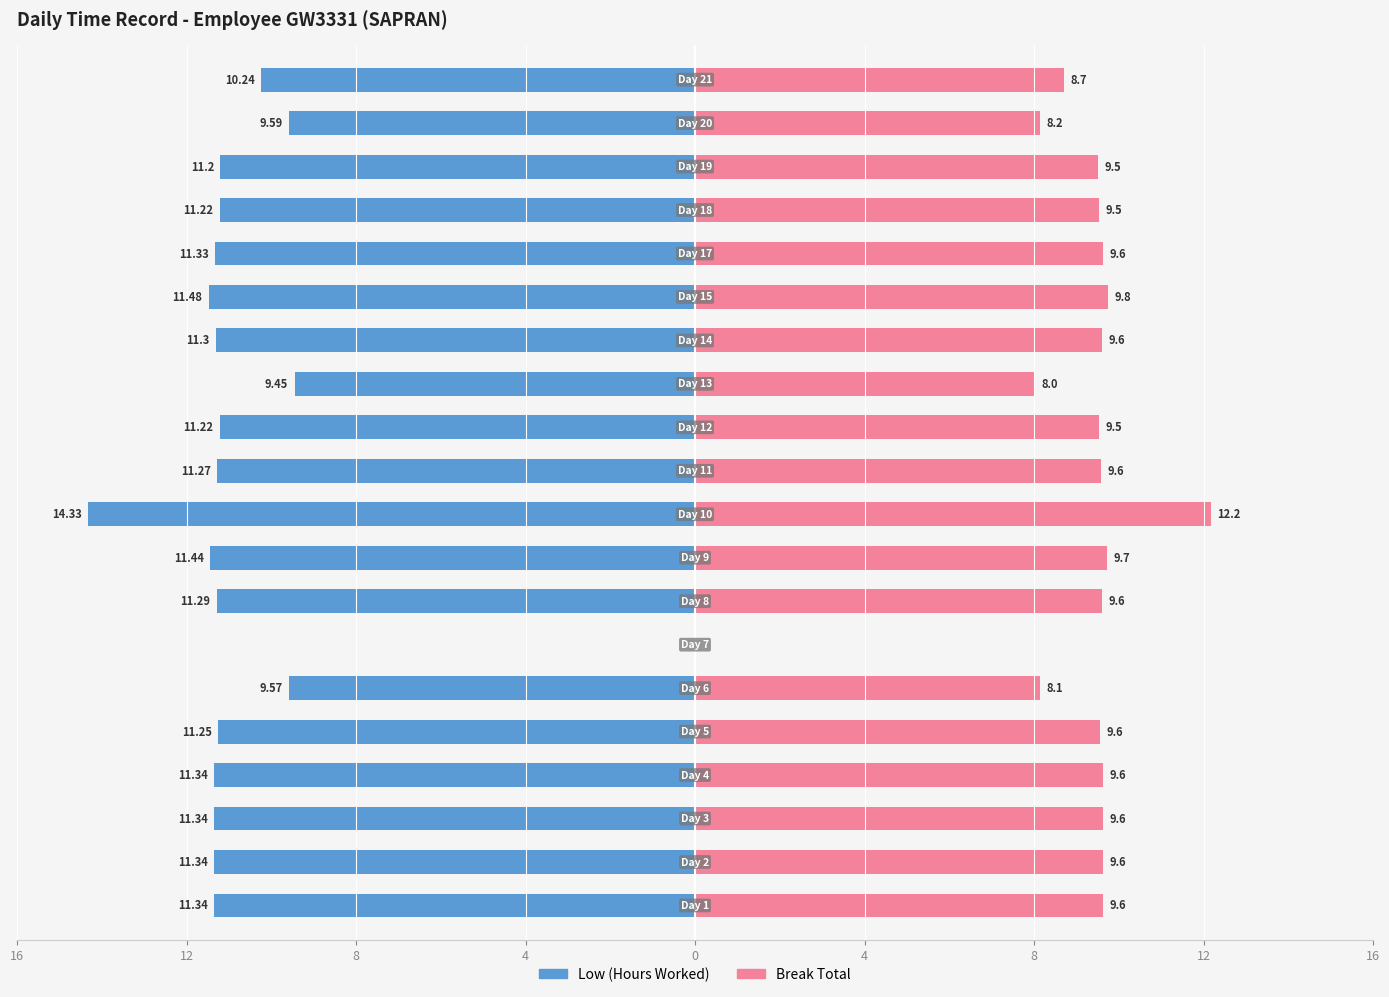

What is the average value of the Break Total (scaled) series?

9.0